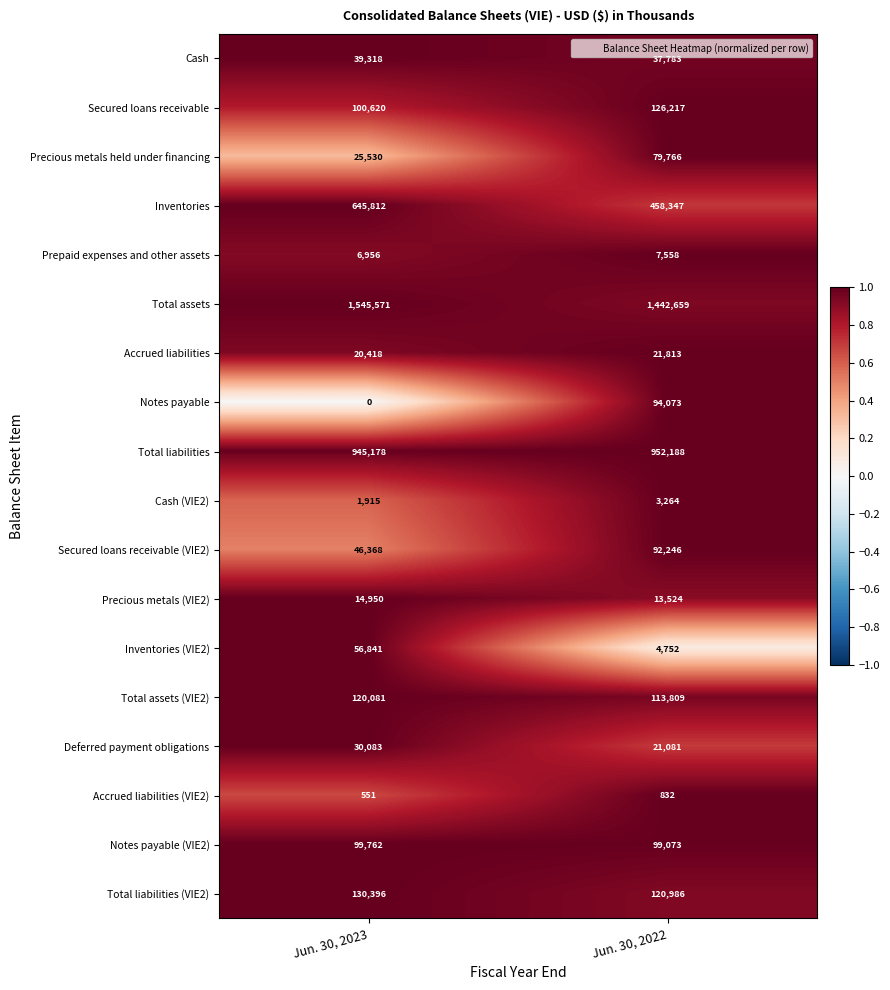

The Accrued liabilities series shows 37305 at Jun. 30, 2022. True or false?

False